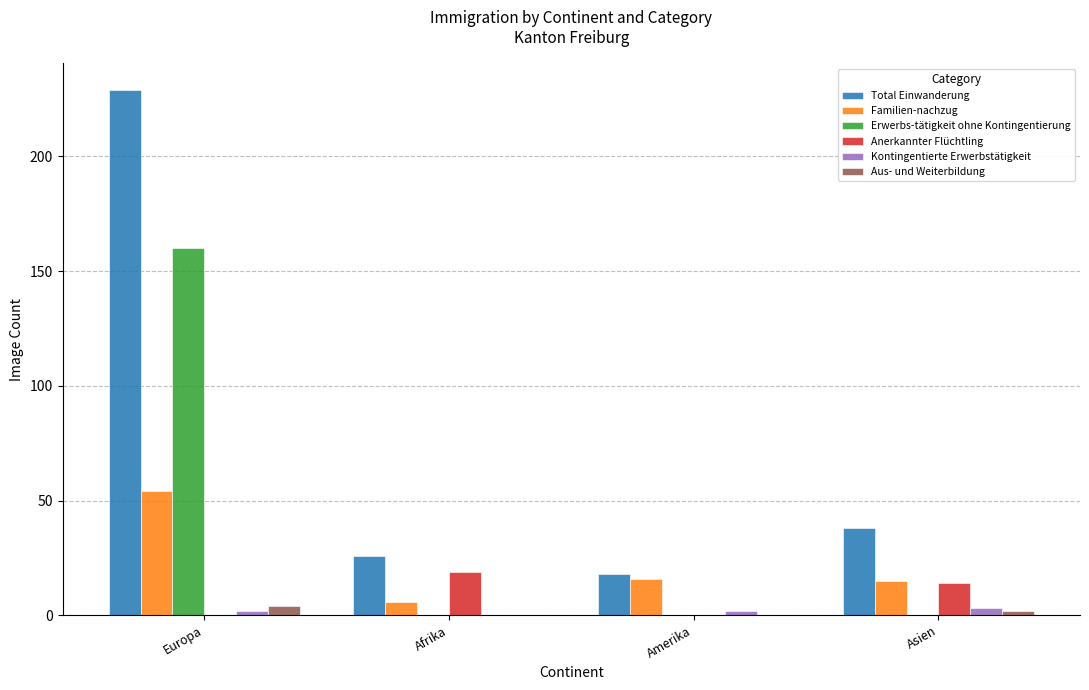

At which category does the chart reach its peak across all series?

Europa